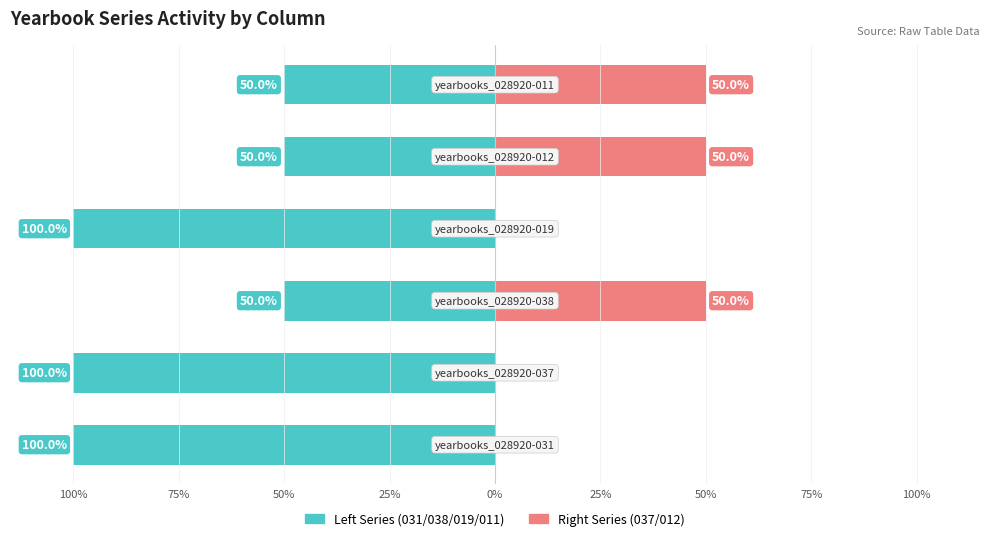

How many data points does each series have?

6